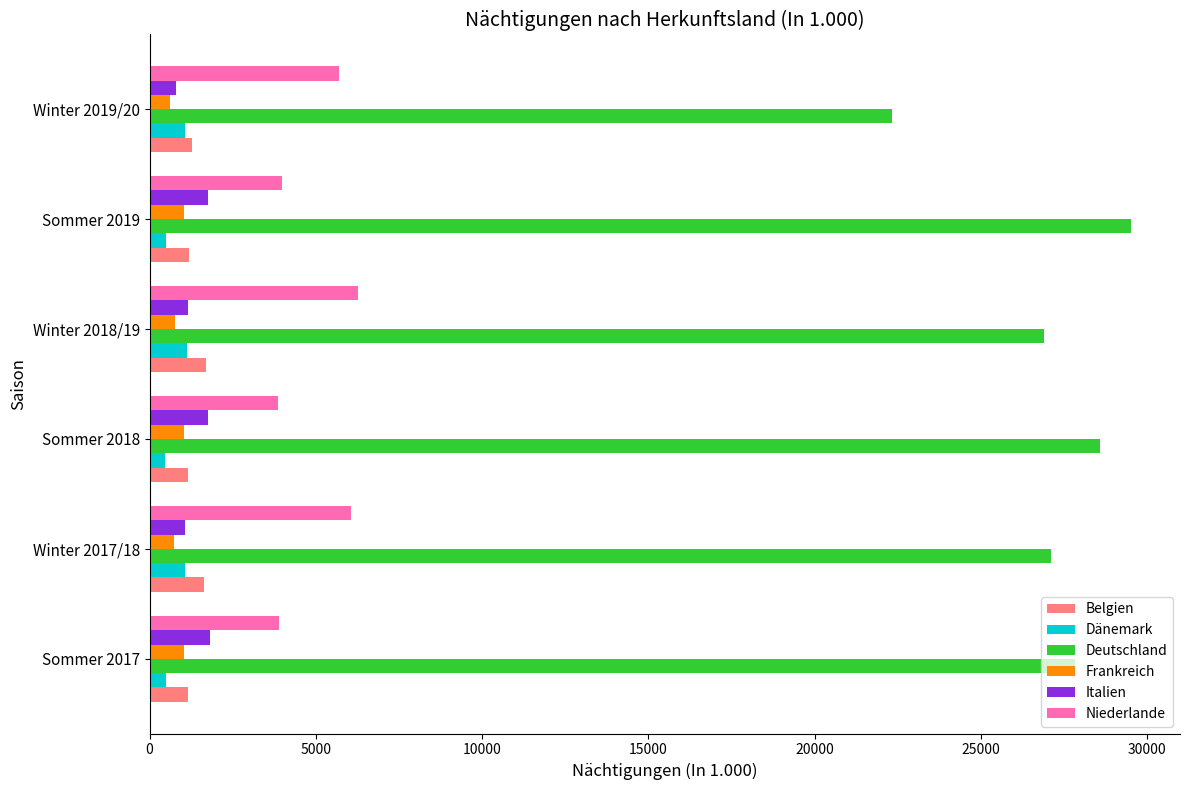

What is the difference between the maximum and second lowest values in the Deutschland series?

2600.8